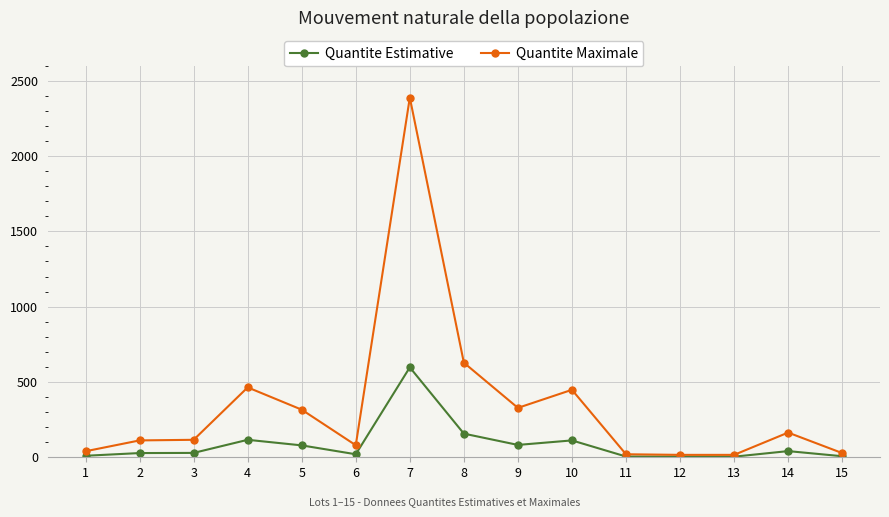

Is this an area chart (filled region under the line)?

No